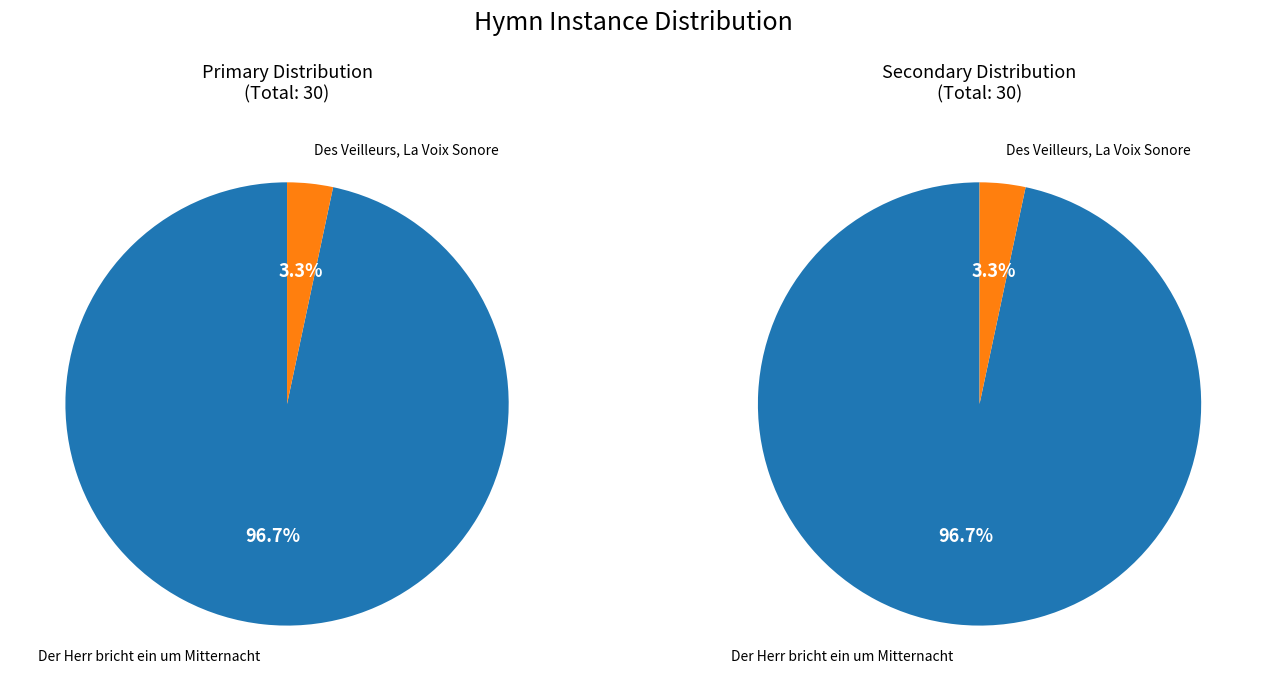

Count the number of slices in the pie.

2